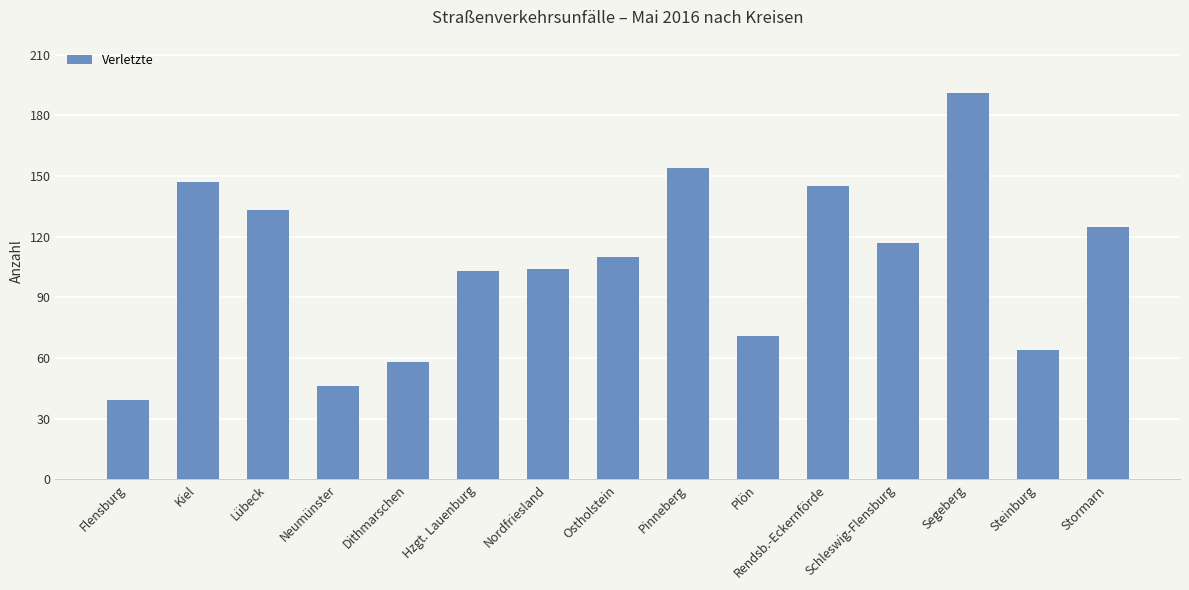

Reading left to right, what are all the values shown in this chart?

Flensburg=39	Kiel=147	Lübeck=133	Neumünster=46	Dithmarschen=58	Hzgt. Lauenburg=103	Nordfriesland=104	Ostholstein=110	Pinneberg=154	Plön=71	Rendsb.-Eckernförde=145	Schleswig-Flensburg=117	Segeberg=191	Steinburg=64	Stormarn=125